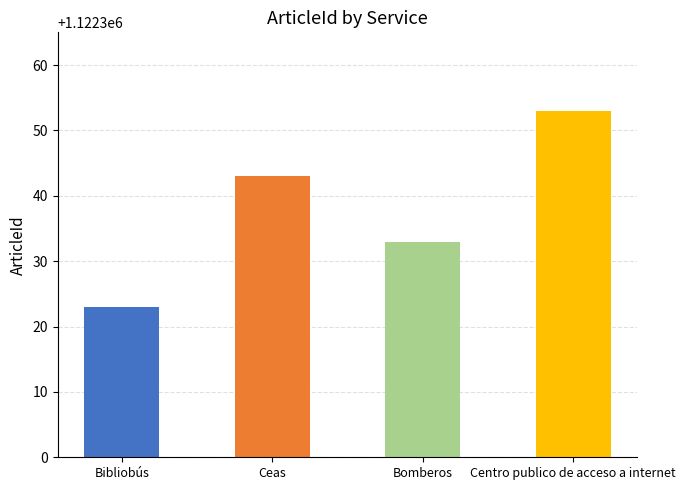

What is the label of the 3rd bar from the right?

Ceas